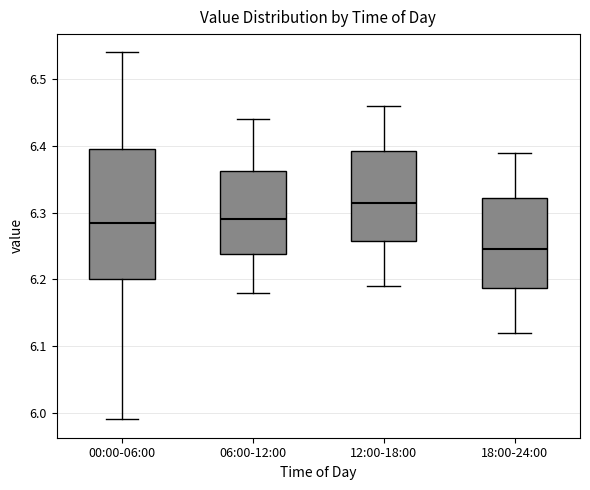

Comparing the boxes themselves (not the whiskers), which one is the tallest?

00:00-06:00